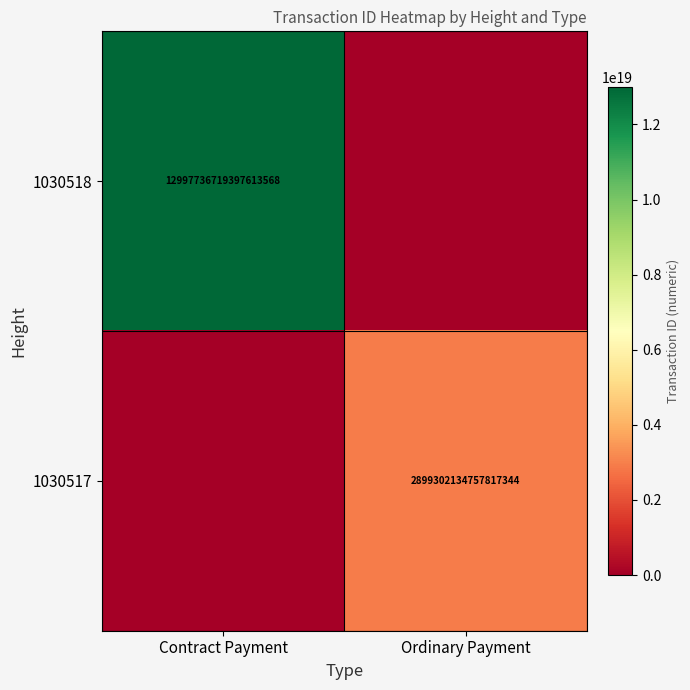

True or false: 1030518 has a value of 12997736719397613568 at Contract Payment.

True